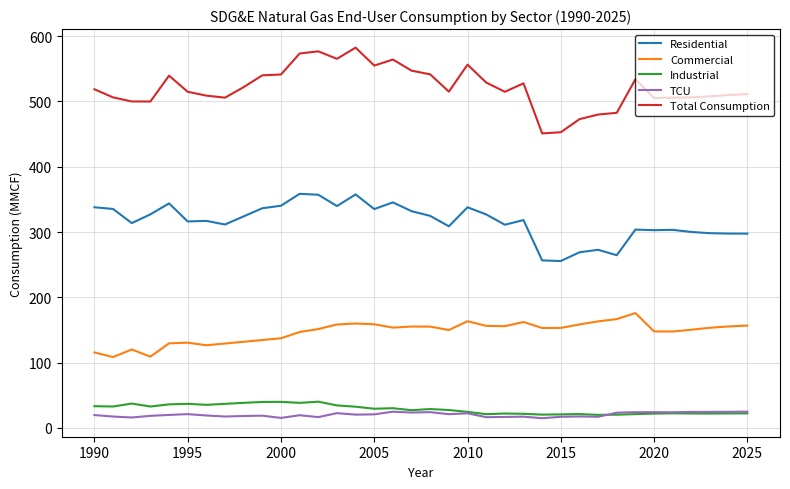

What is the maximum value shown in the chart?

582.3